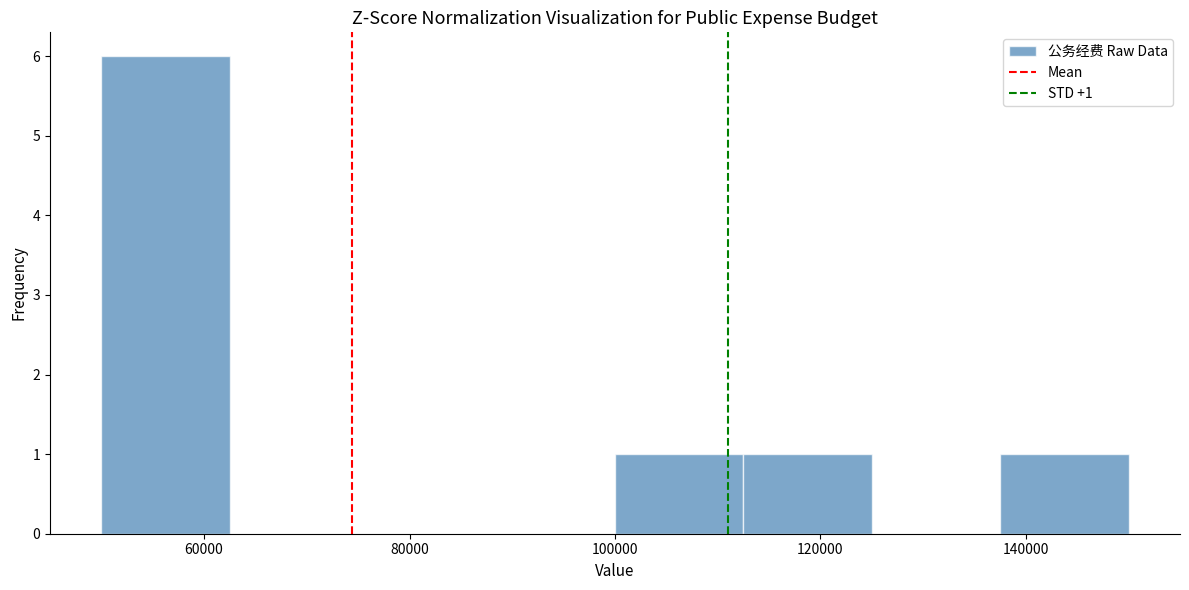

Which range on the x-axis has the tallest bar?

50000 to 62500